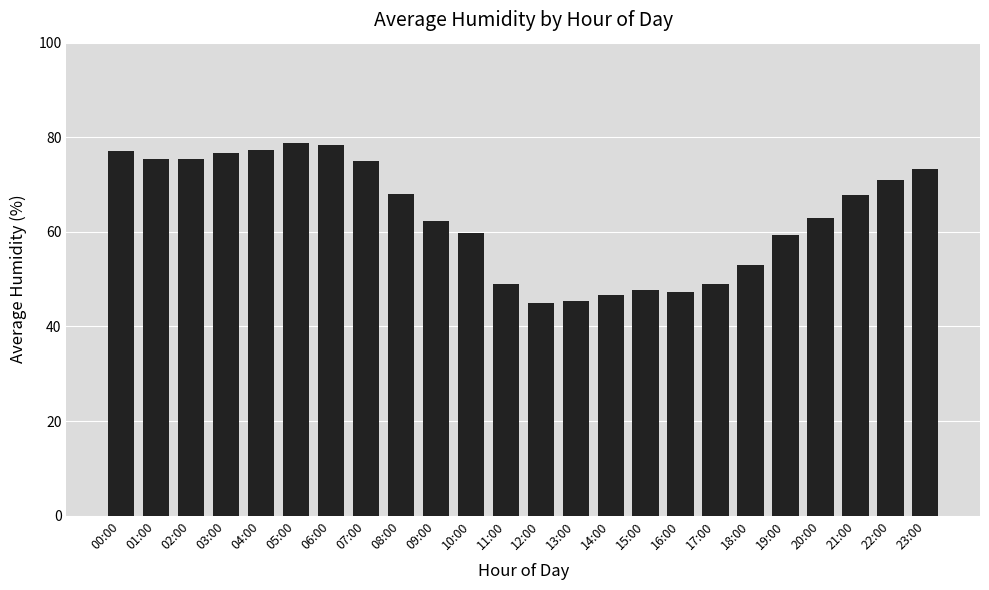

What is the greatest value displayed?

78.7